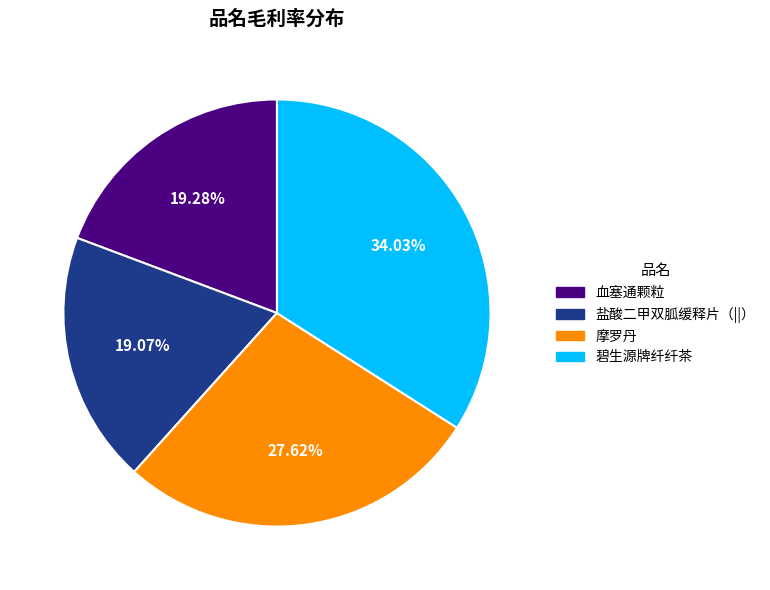

Which slice is the largest?

碧生源牌纤纤茶